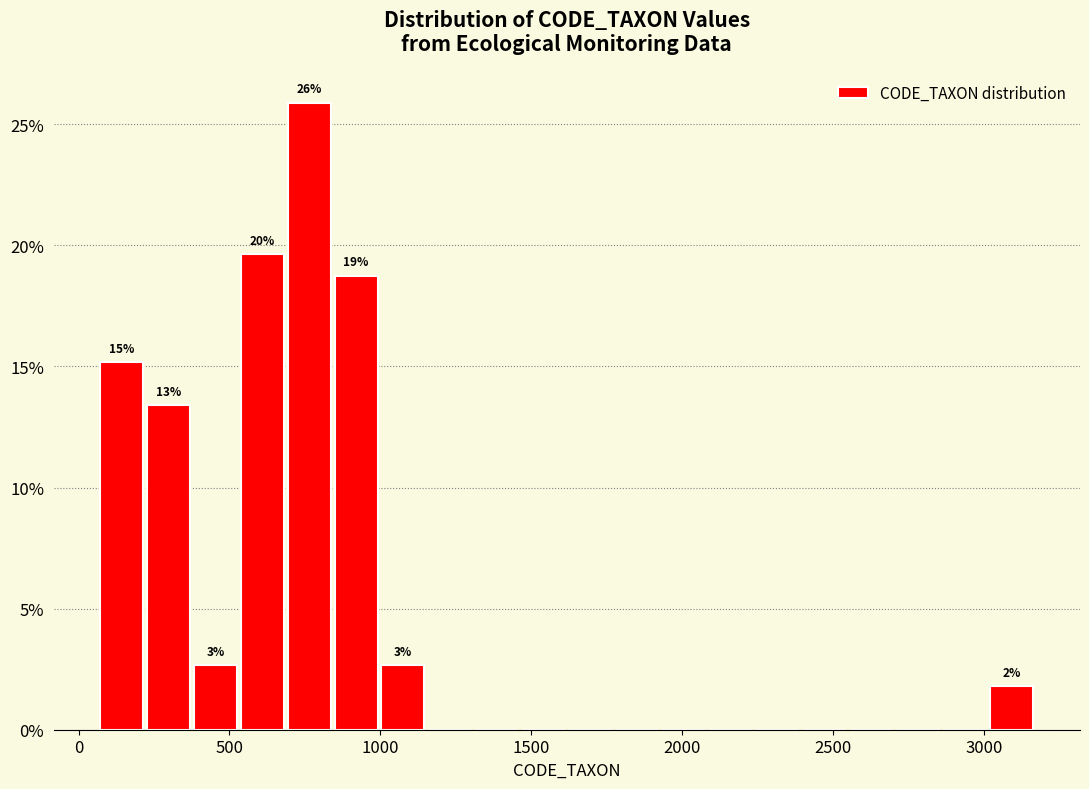

Read against the x-axis, roughly where is the centre of the tallest bar?

750